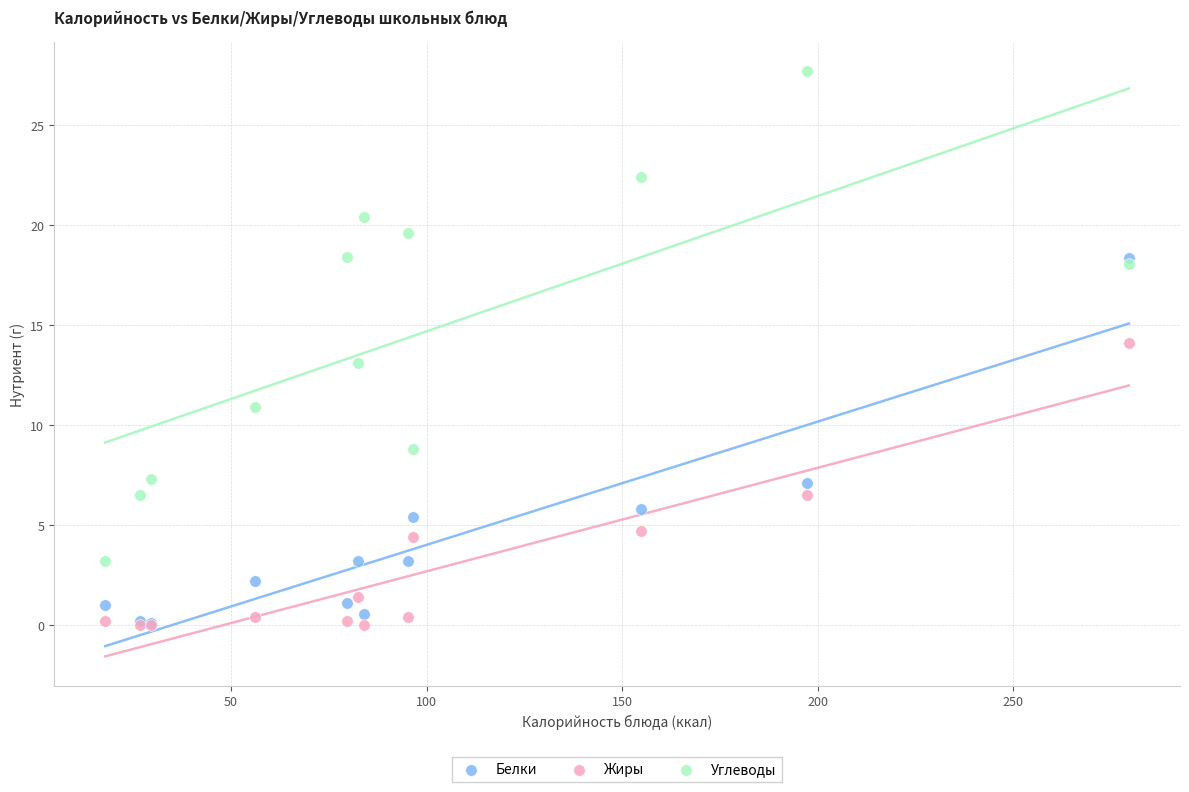

In the Углеводы series, what Y value is closest to 15?

13.1